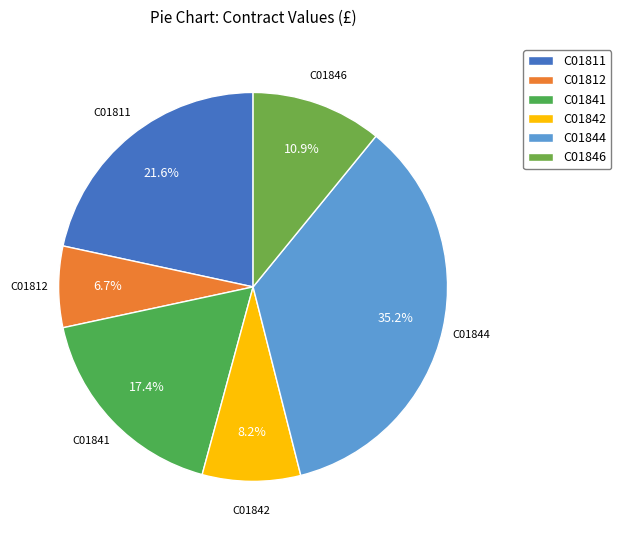

What is the smallest slice in the pie chart?

C01812